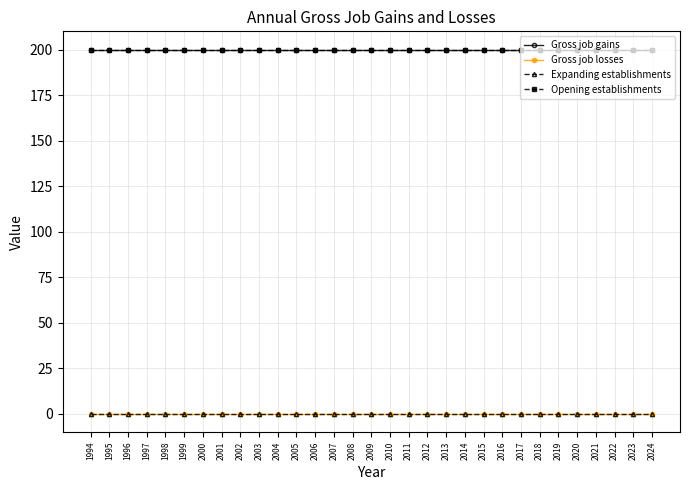

True or false: Opening establishments and Gross job gains intersect in this chart.

False